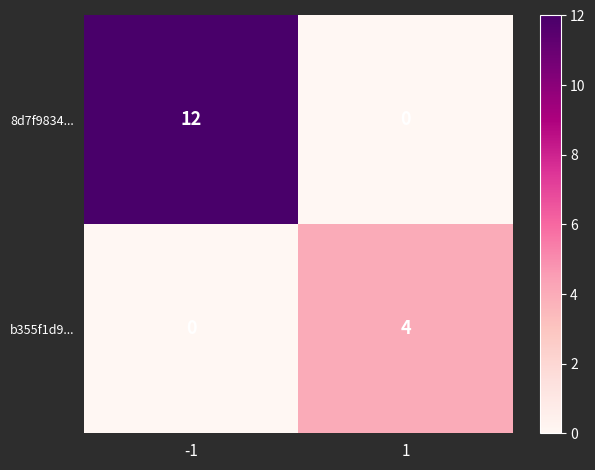

Reading left to right, extract all data points from this chart.

8d7f9834...: 12	0
b355f1d9...: 0	4